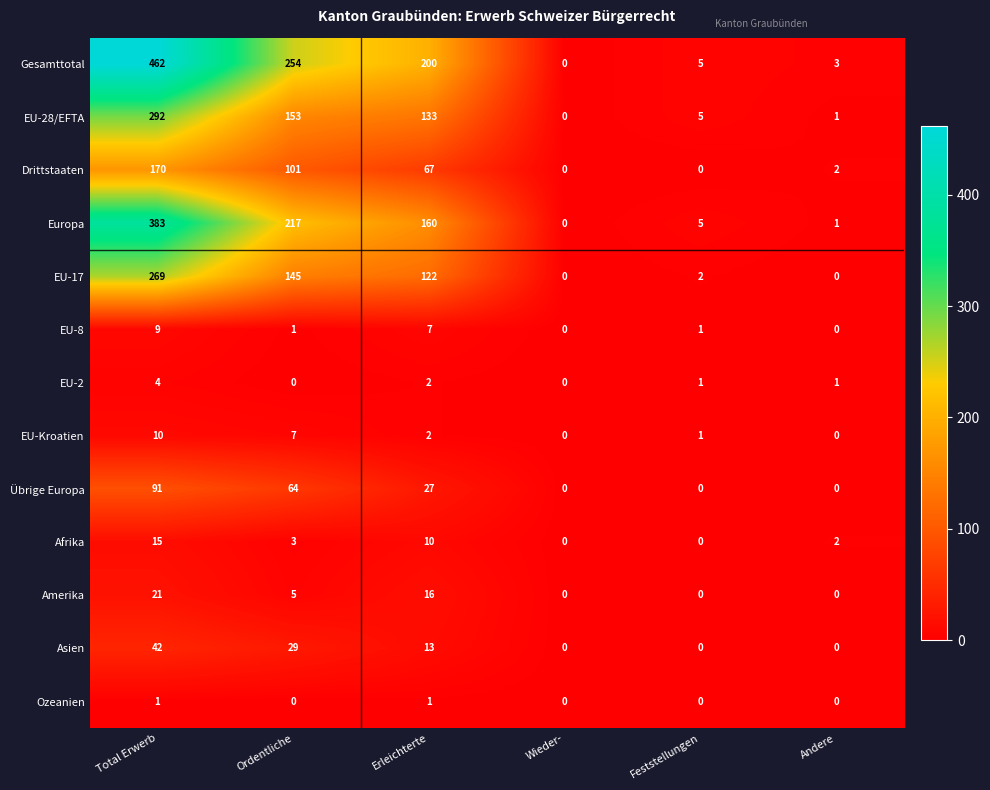

Rank the series at Total Erwerb from highest to lowest value.

Gesamttotal, Europa, EU-28/EFTA, EU-17, Drittstaaten, Übrige Europa, Asien, Amerika, Afrika, EU-Kroatien, EU-8, EU-2, Ozeanien